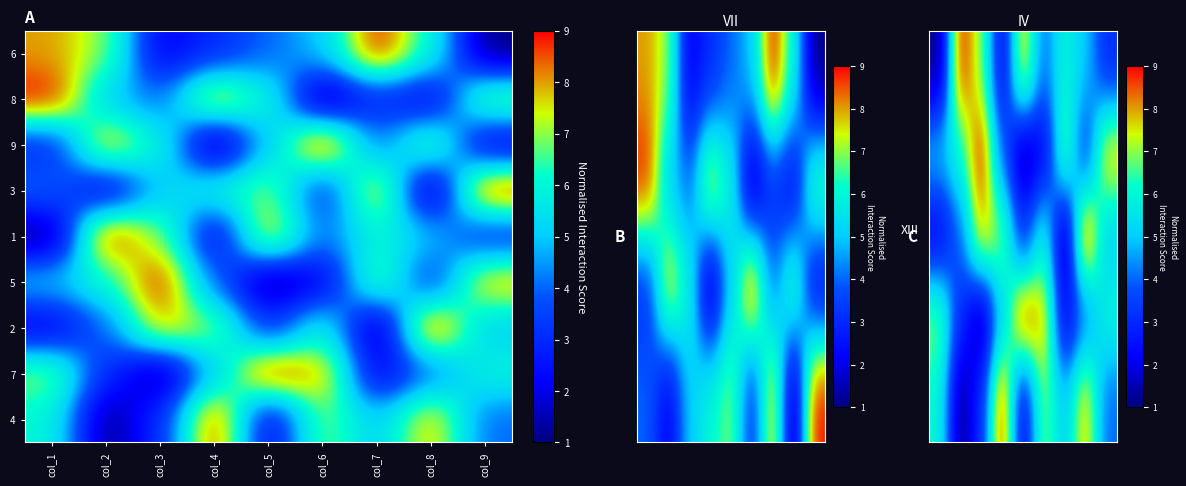

What is the sum of all 4 values?

45